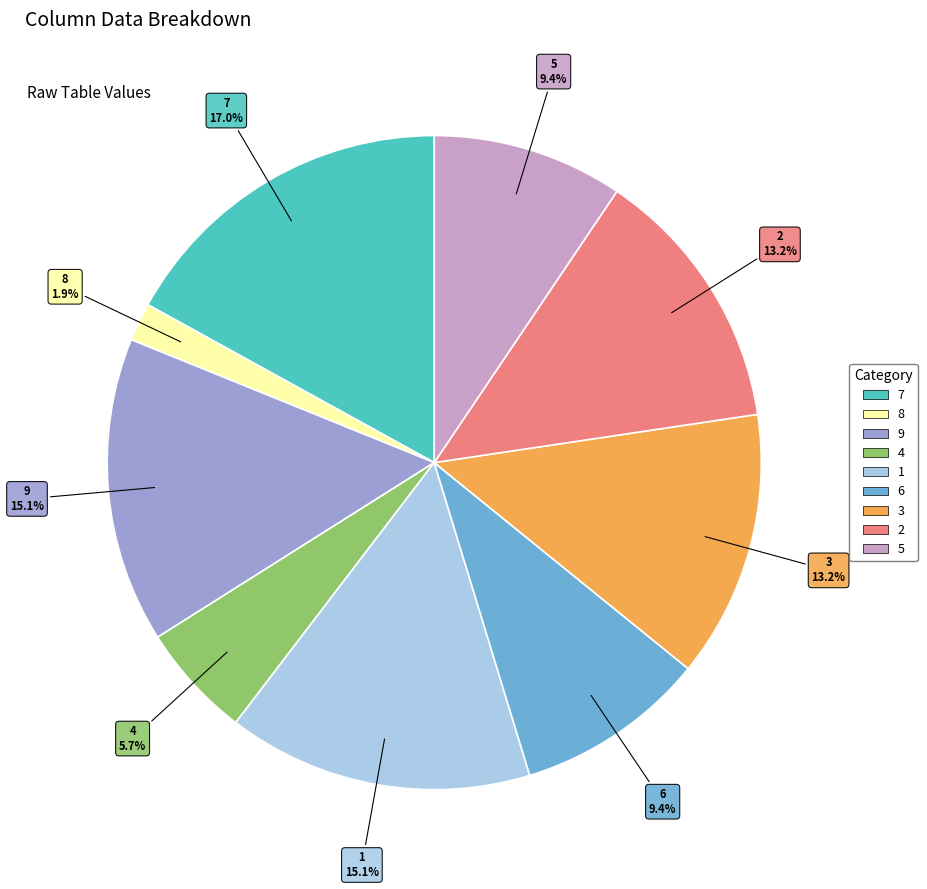

What is the smallest slice in the pie chart?

8